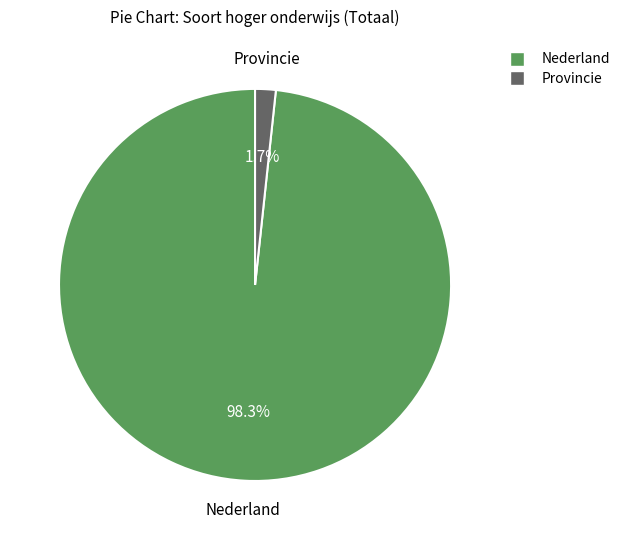

What is the smallest slice in the pie chart?

Provincie